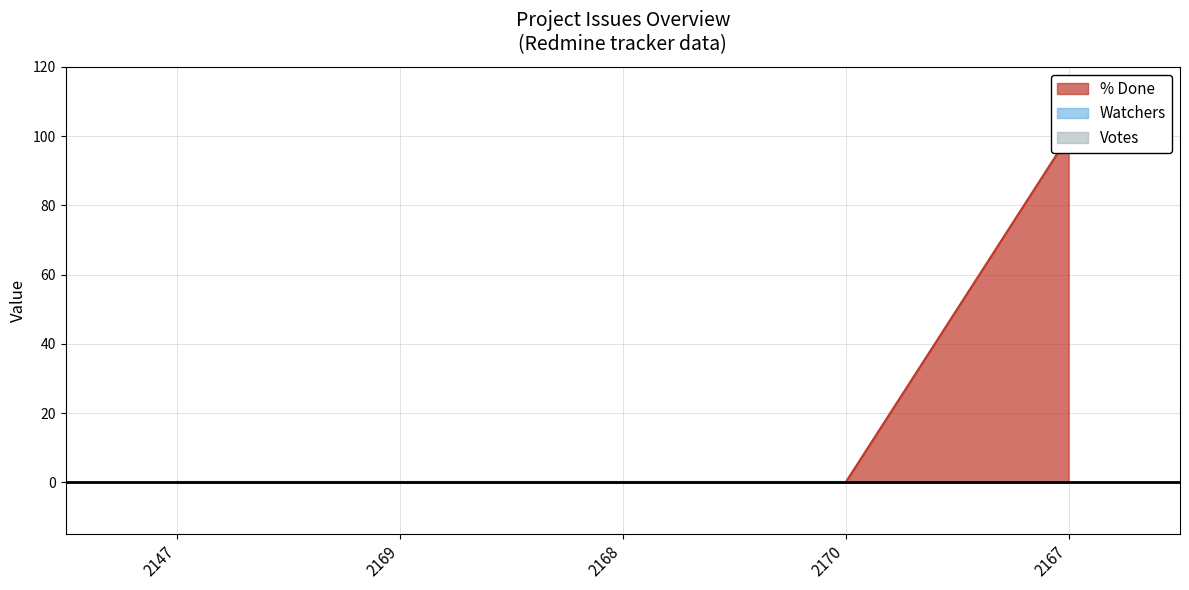

What position from the left is 2147?

1